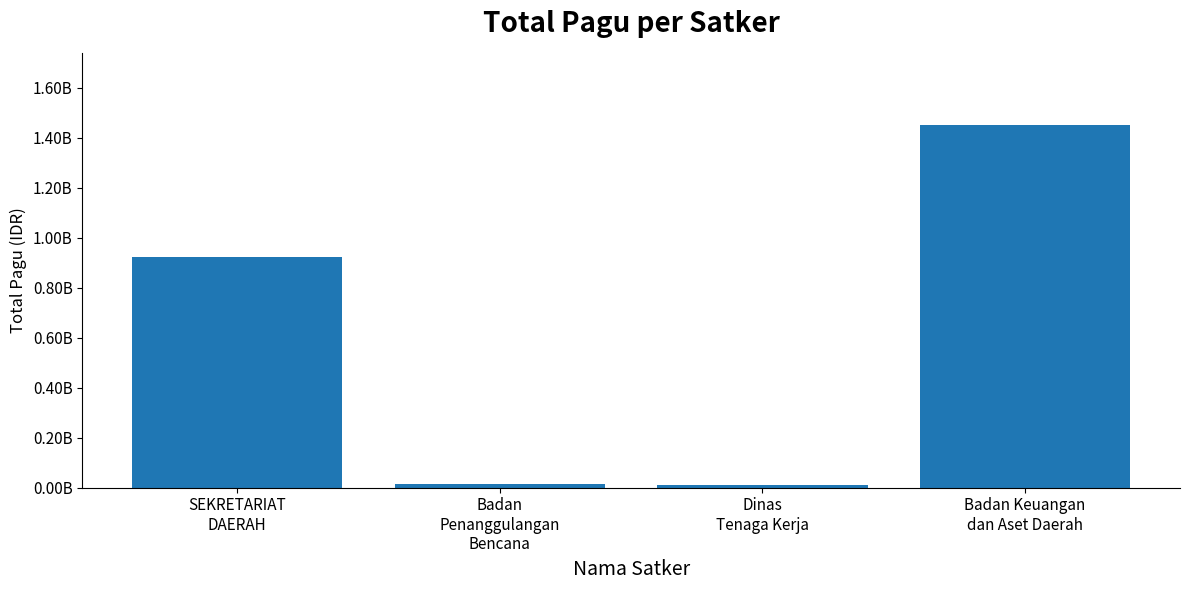

Does the chart contain any negative values?

No